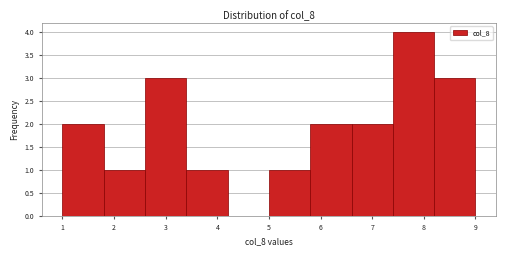

How tall is the bar that spans 3.4 to 4.2 on the x-axis? The values are not printed on the chart, so give them approximately, as read against the axis.

1